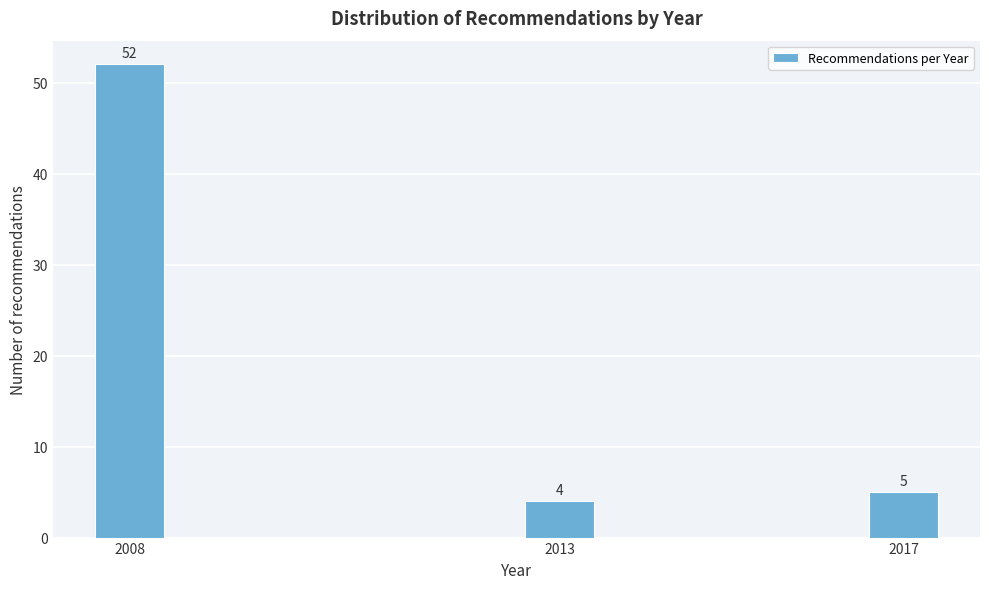

Reading left to right, what are all the values shown in this chart?

2008=52	2013=4	2017=5